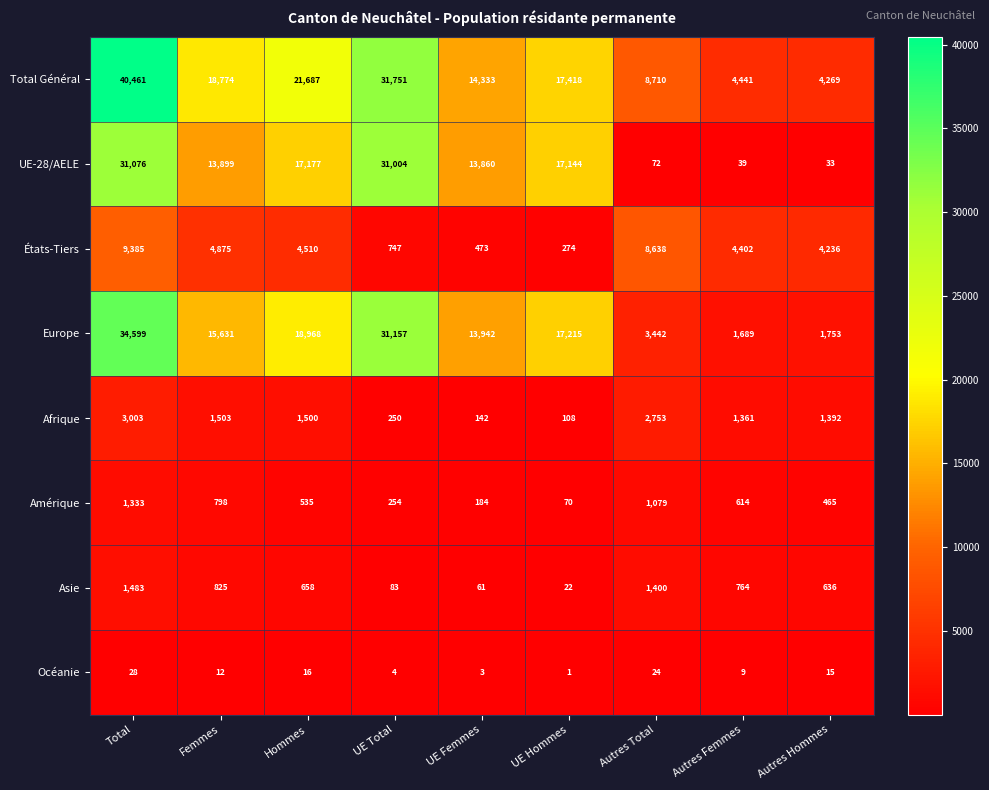

Which category has the highest value across all series?

Total